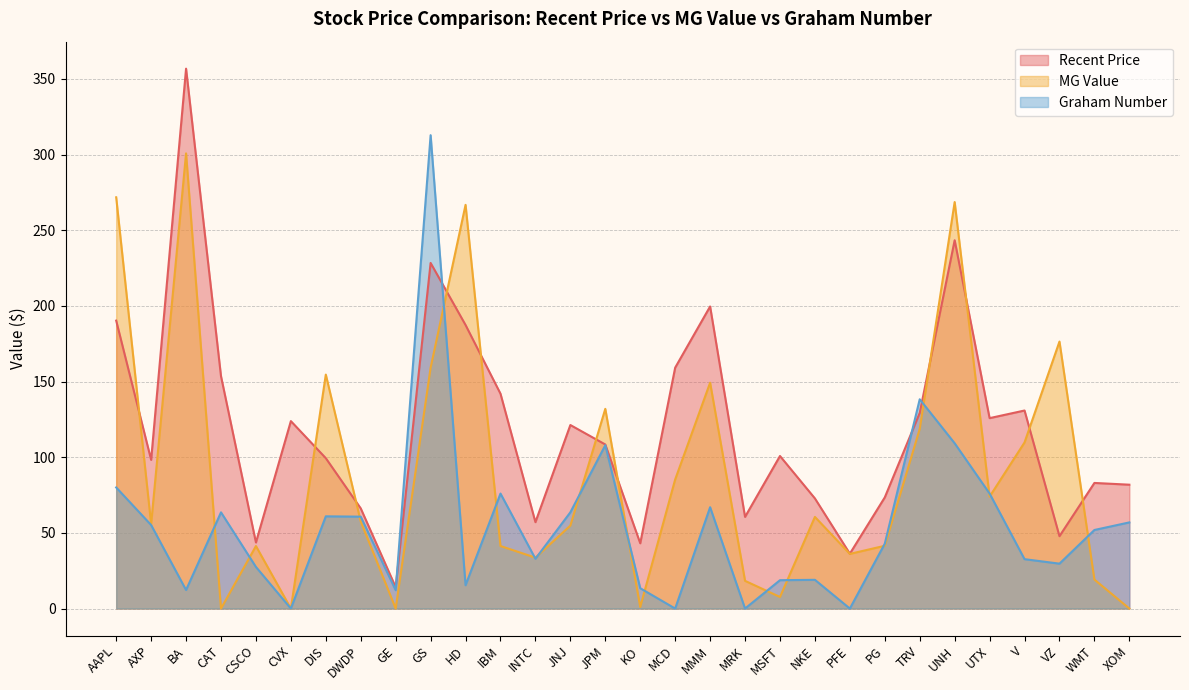

Count the number of data series in this chart.

3